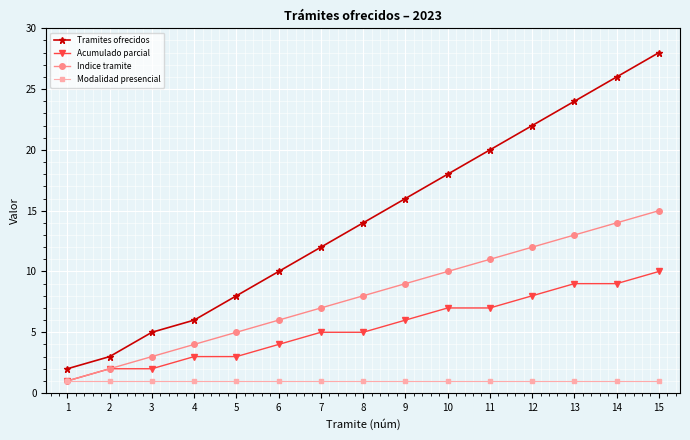

What is the difference between the Acumulado parcial values at 2 and 14?

7